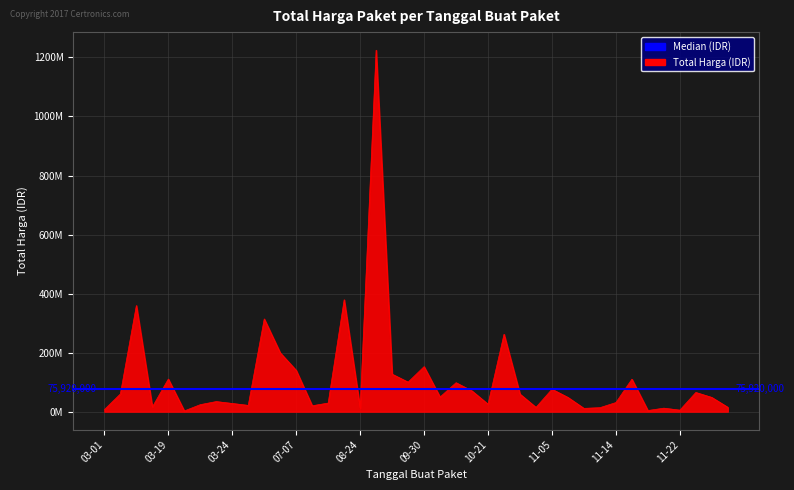

The value at 2022-12-13 is 14750000. True or false?

True